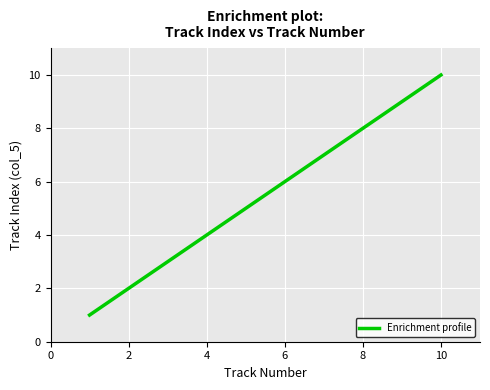

What is the maximum value shown in the chart?

10